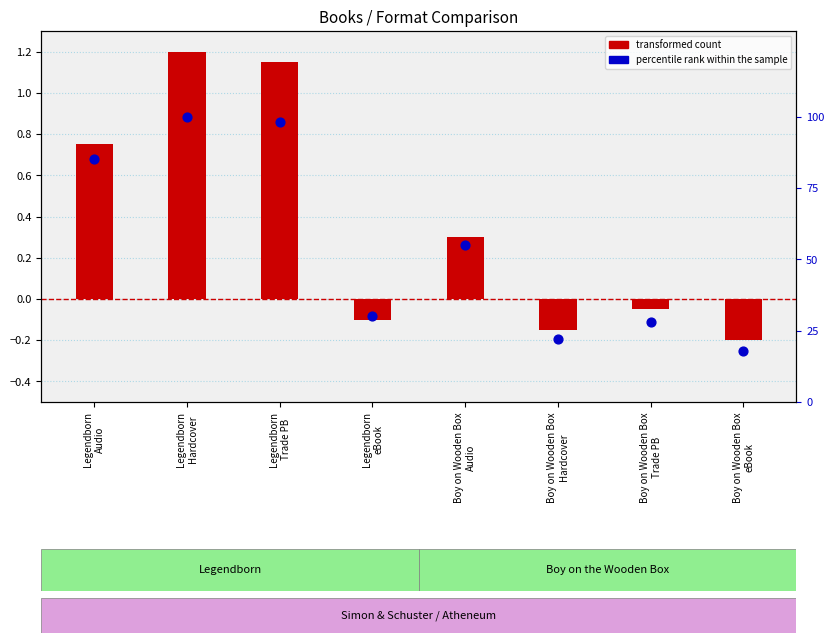

What is the total value across all series at Legendborn
Audio?

85.8